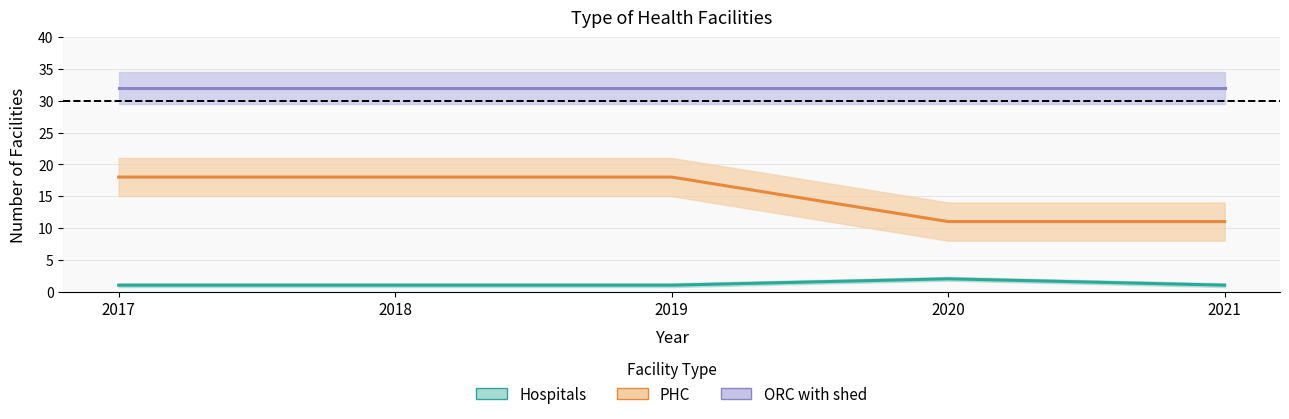

How many categories are shown in the chart?

5